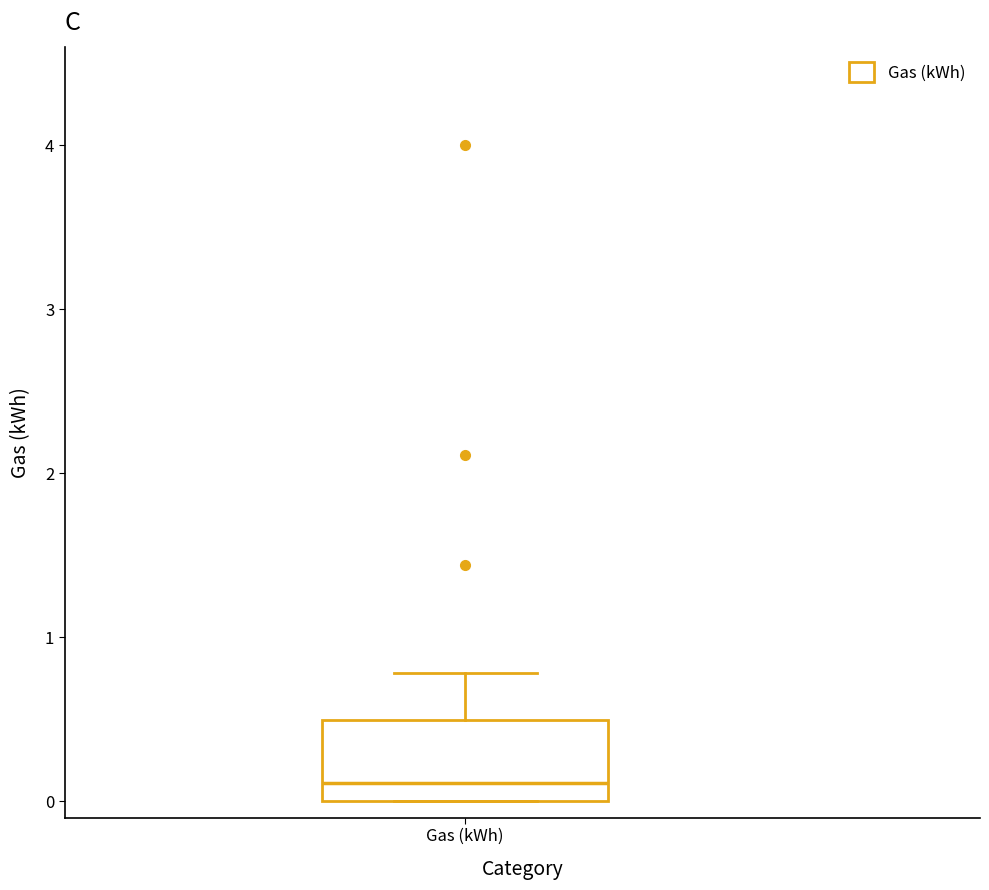

Read this box plot against the y-axis: the position of the median line, the range covered by the box, and the ends of both whiskers. The values are not printed on the chart, so give them approximately, as read against the axis.

median 0.1, box 0.0 to 0.5, whiskers 0.0 to 0.8